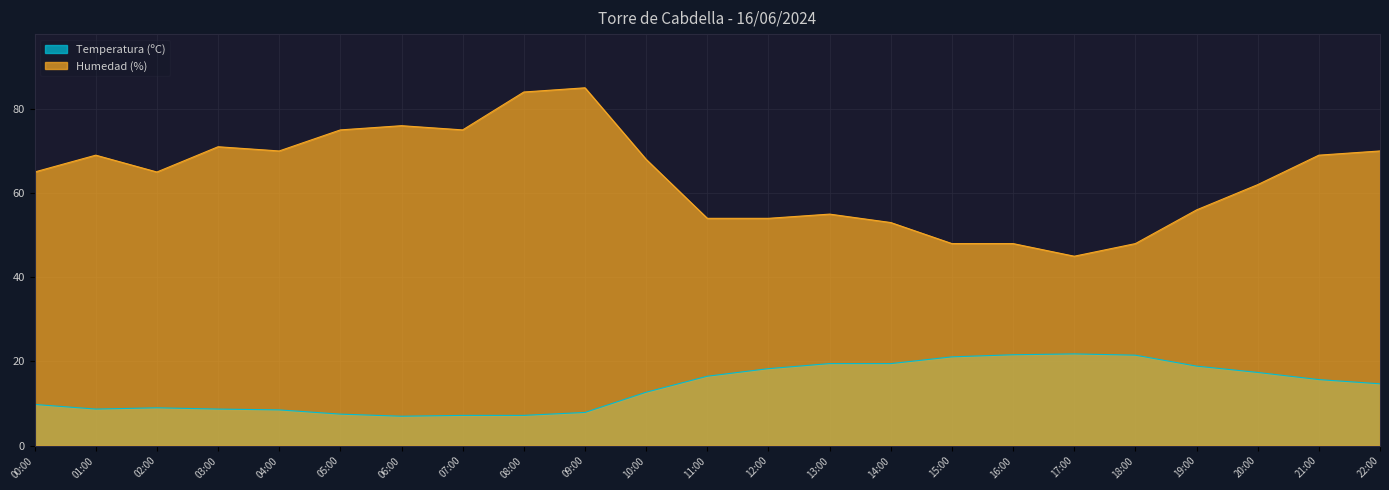

At which label is Temperatura (ºC) closest to 14?

22:00